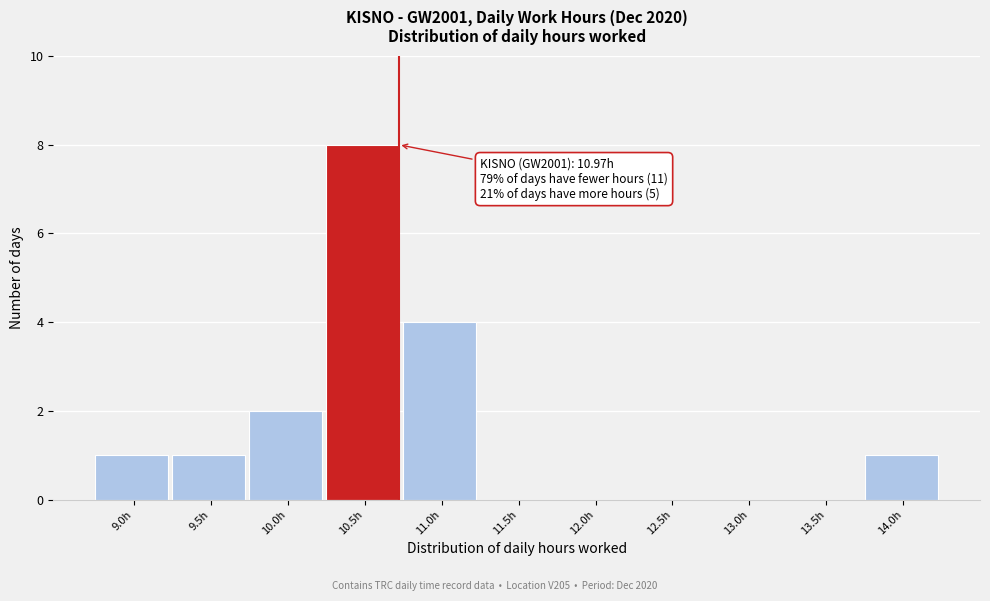

Reading right to left, extract all data points from this chart.

14.0h=1	13.5h=0	13.0h=0	12.5h=0	12.0h=0	11.5h=0	11.0h=4	10.5h=8	10.0h=2	9.5h=1	9.0h=1